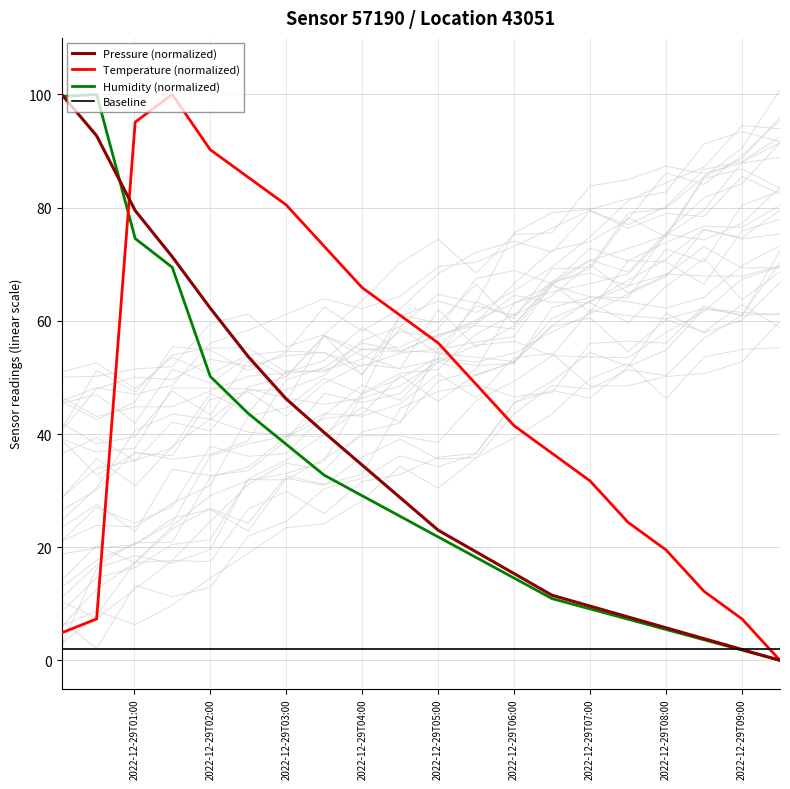

After their last crossing, which series has the higher values: Baseline or Humidity (normalized)?

Baseline